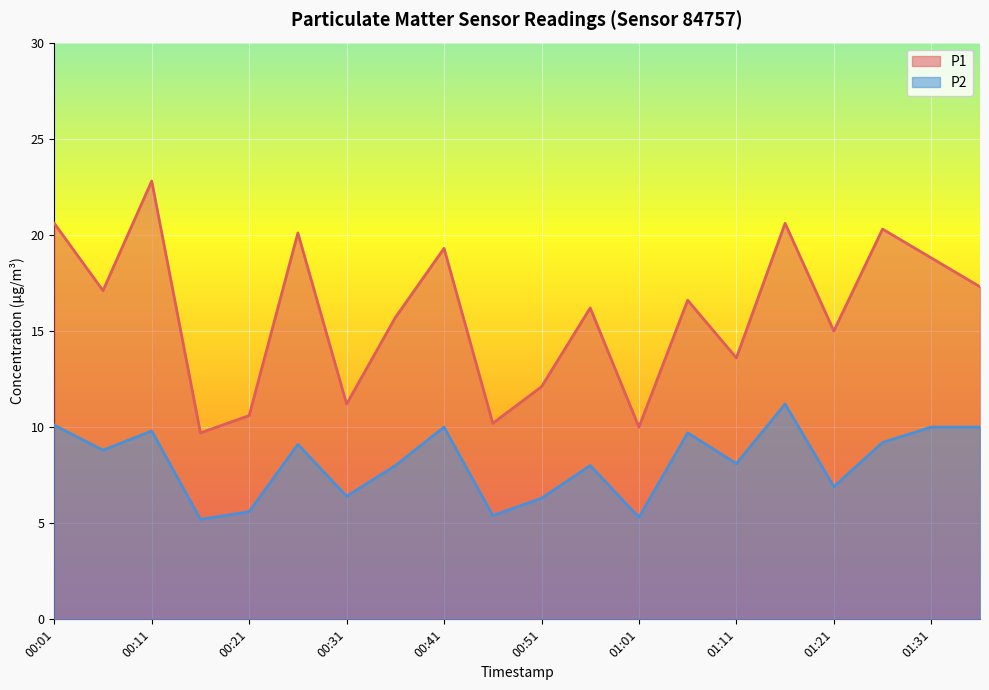

Is it true that P1 equals 29.4 at 00:01?

False